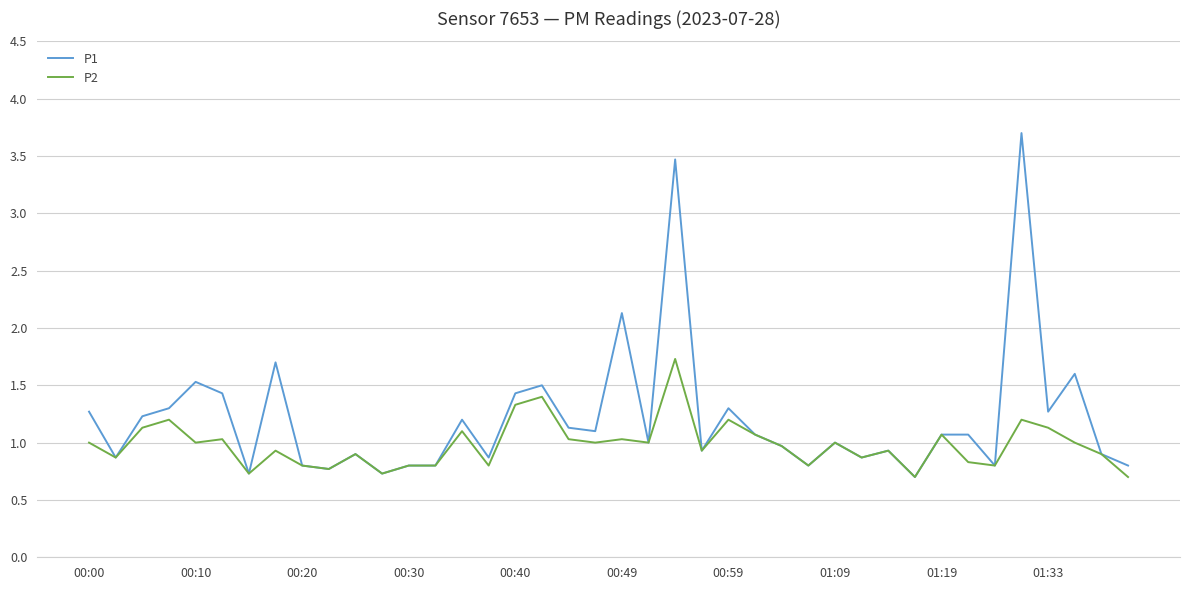

Which series has the widest spread of values?

P1